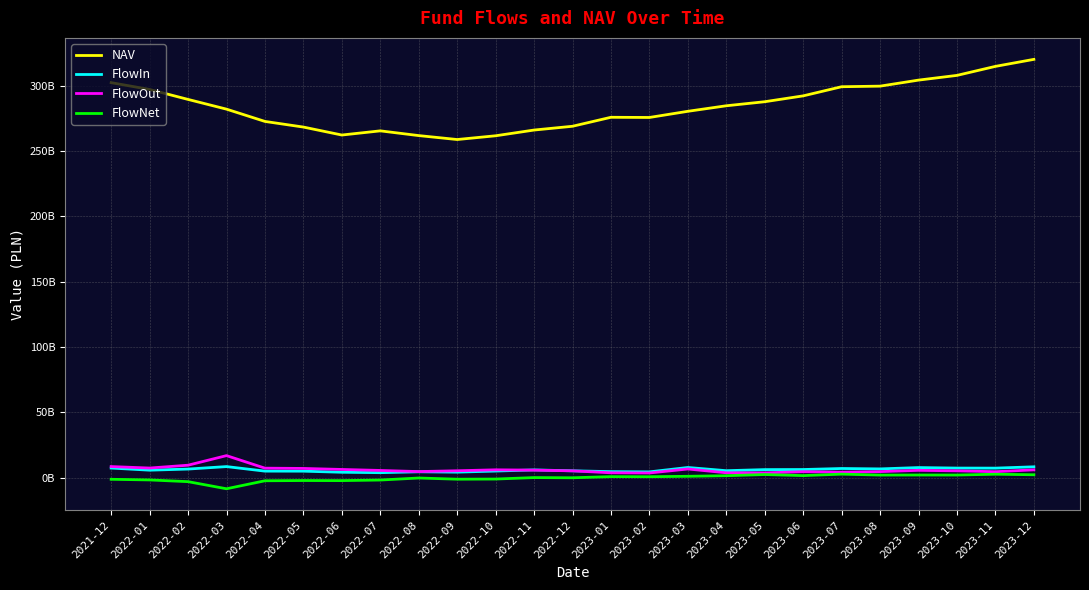

Is this an area chart (filled region under the line)?

No